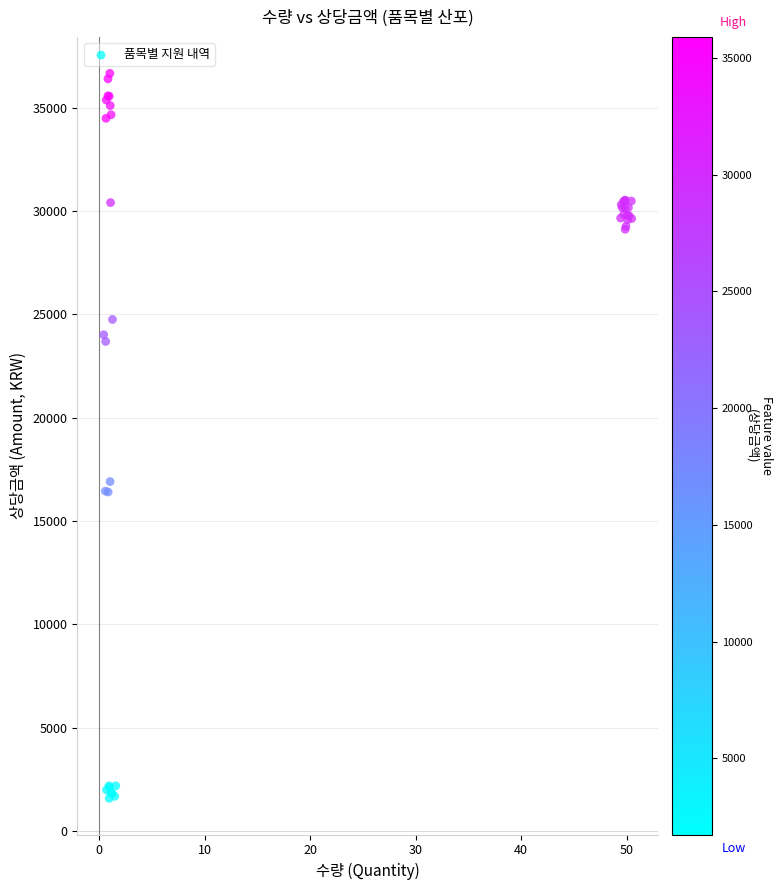

What Y value in the scatter plot is closest to 19124?

16907.2